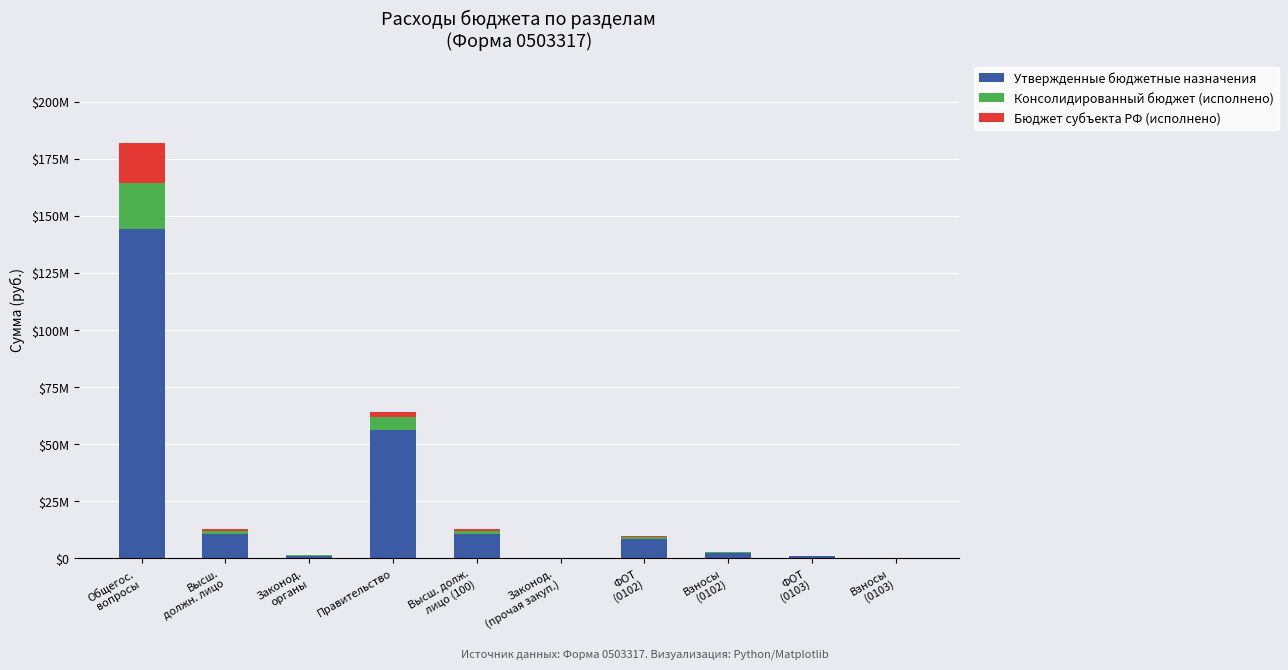

Between Высш. долж.
лицо (100) and Взносы
(0102), which series saw the biggest shift?

Утвержденные бюджетные назначения